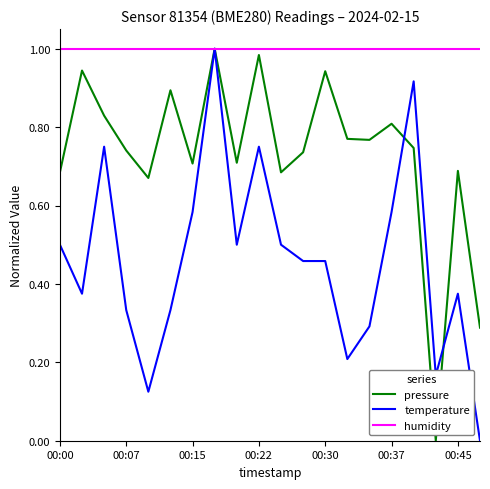

True or false: pressure and temperature cross at least once.

True